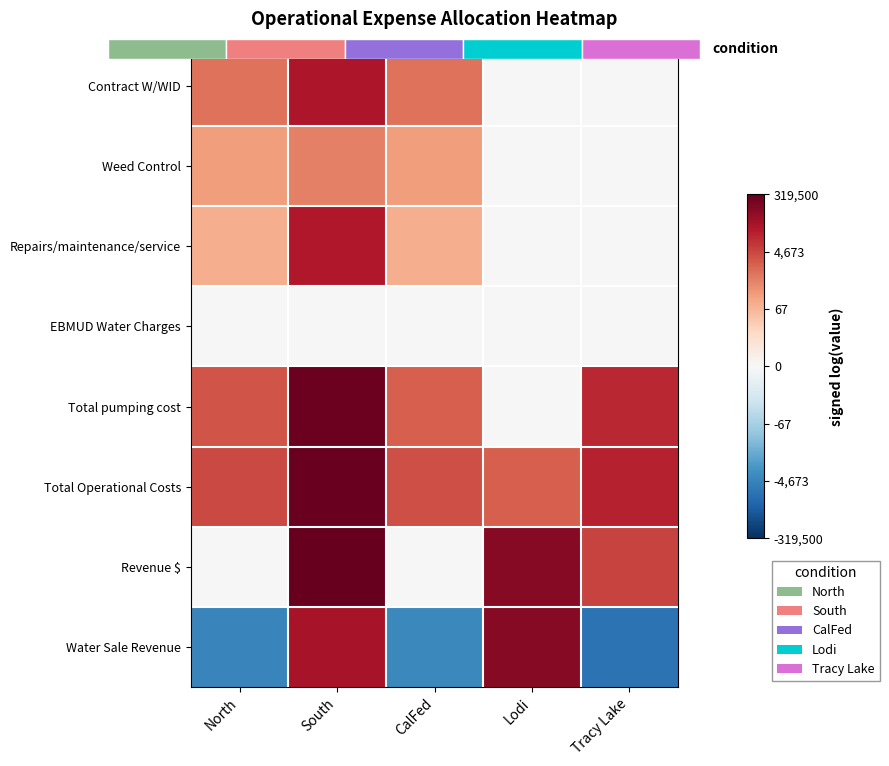

Count the number of data series in this chart.

8